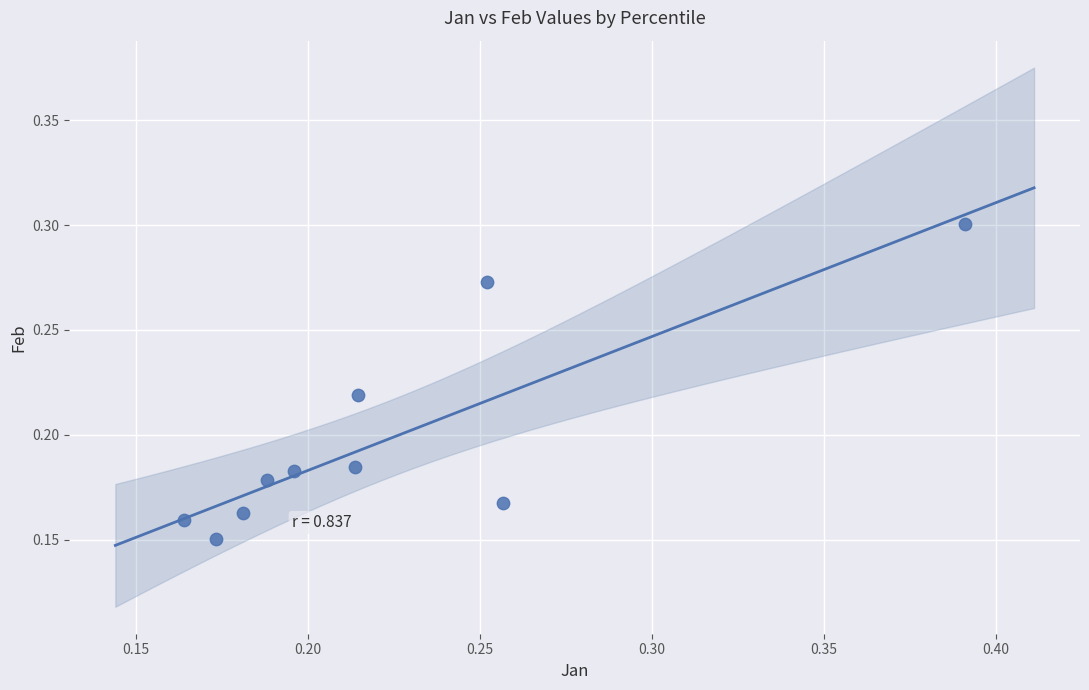

How many data points are displayed?

10